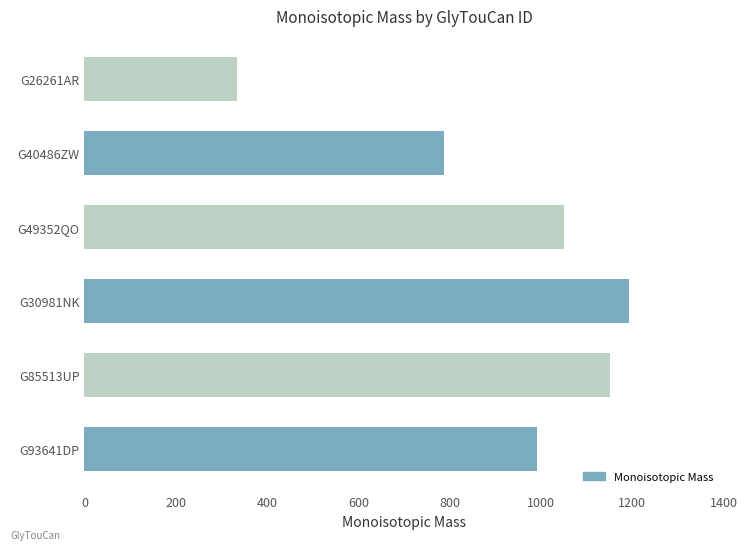

What is the difference between the maximum and second lowest values?

405.2